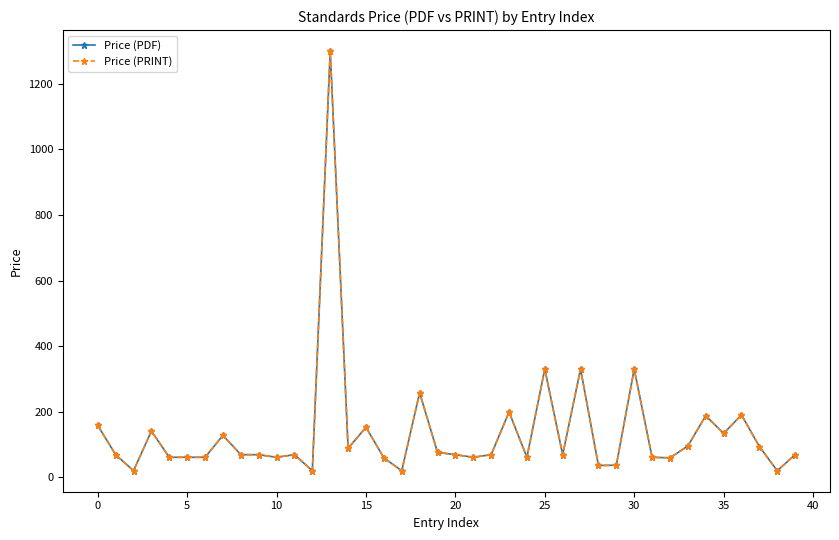

What is the label of the 1st point from the right?

39